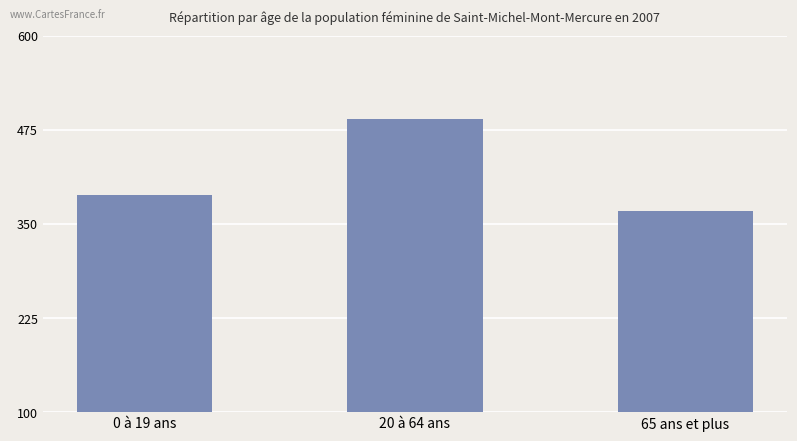

What is the label of the 1st bar from the right?

65 ans et plus